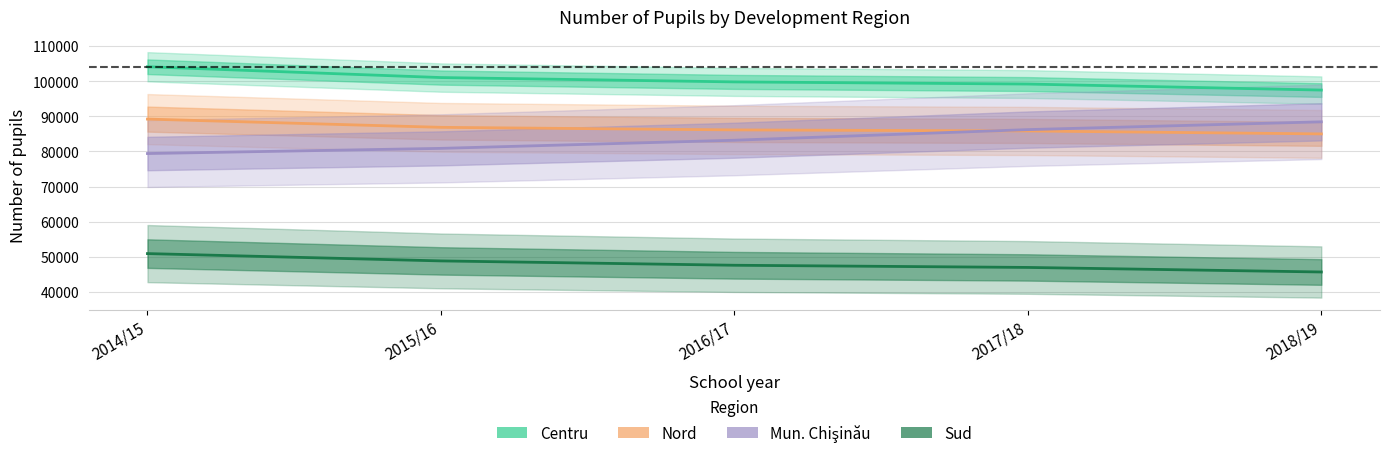

True or false: Mun. Chişinău and Sud intersect in this chart.

False